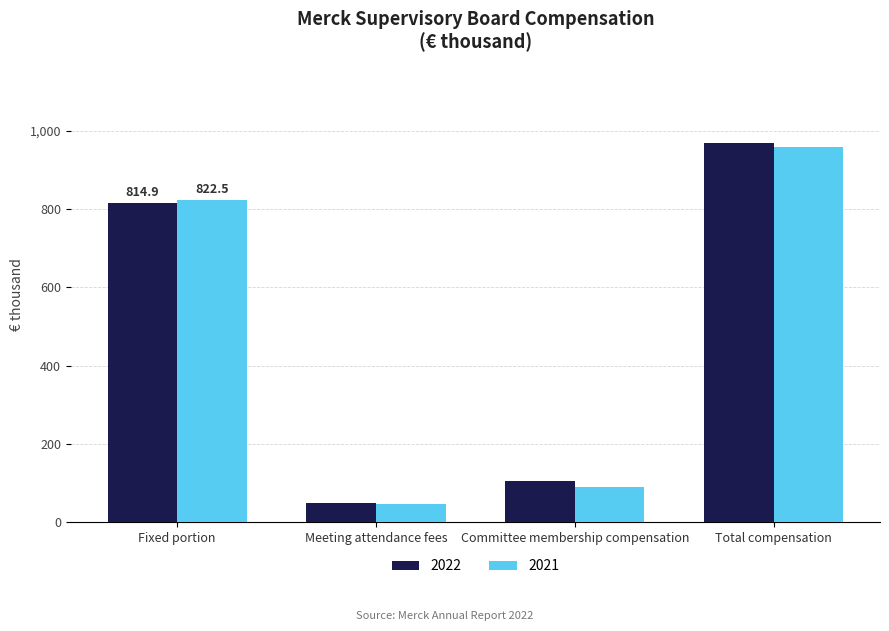

Reading left to right, what are all the values shown in this chart?

2022: 814.9	48.0	105.0	967.9
2021: 822.5	47.3	88.9	958.7